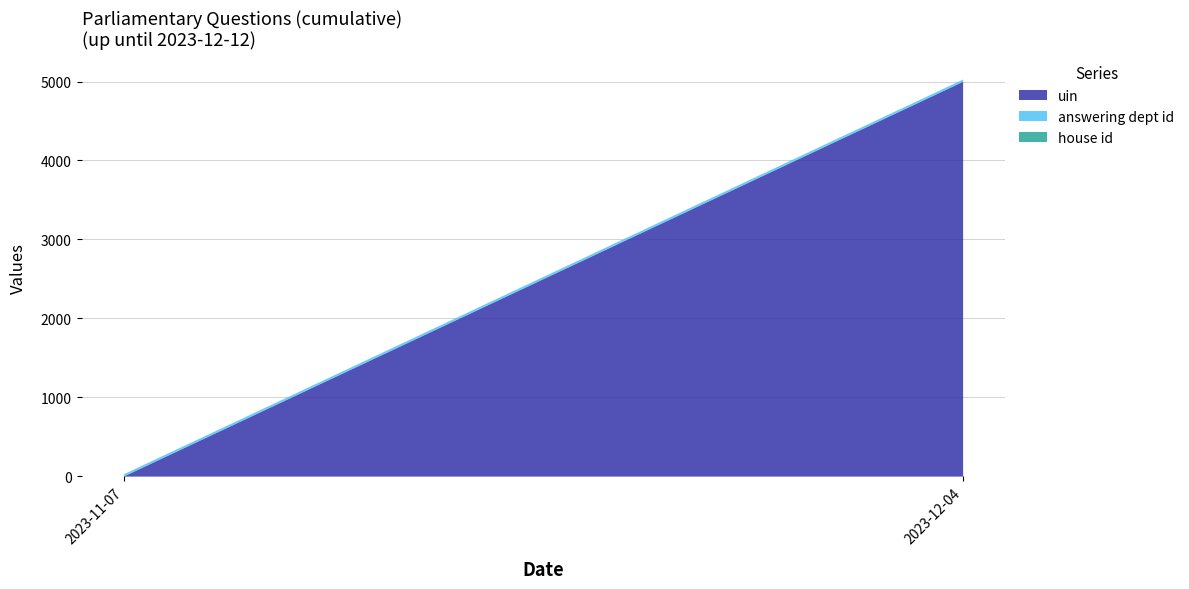

Reading right to left, what are all the values shown in this chart?

uin: 2023-12-04=5003	2023-11-07=3
answering dept id: 2023-12-04=27	2023-11-07=27
house id: 2023-12-04=1	2023-11-07=1